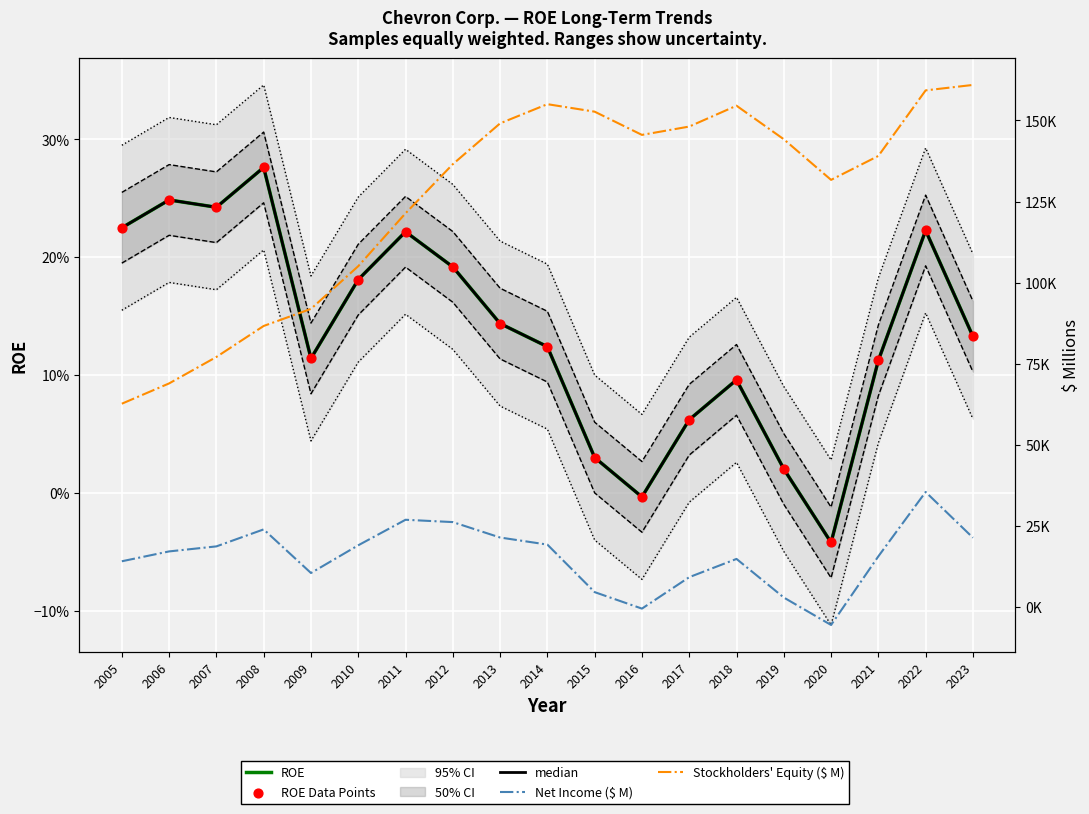

Which series reaches the maximum Y coordinate?

Stockholders' Equity ($ M)